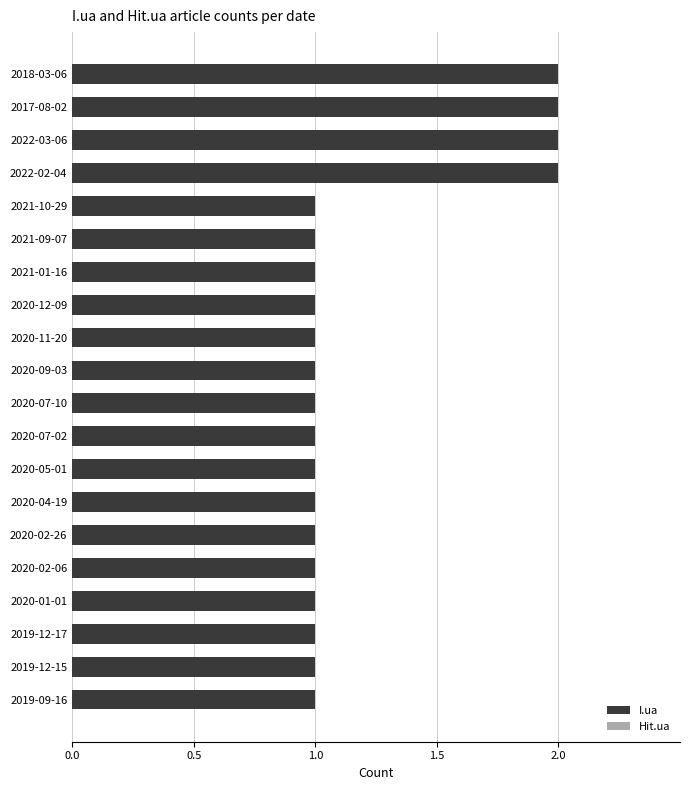

What is the ratio of the value at 2020-05-01 to the value at 2017-08-02?

0.5